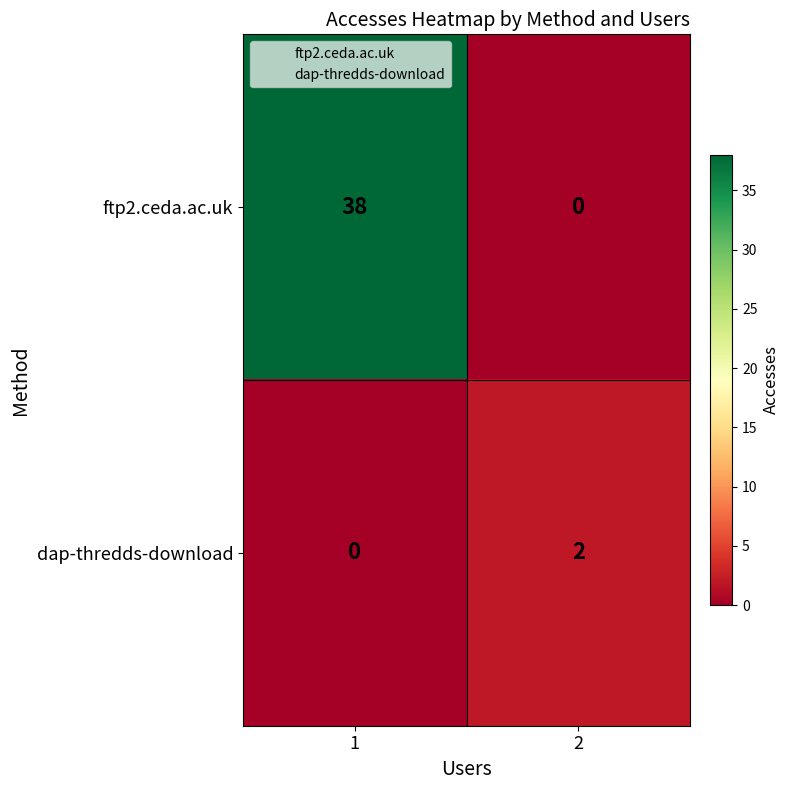

What is the spread (max minus min) of values at 2?

2